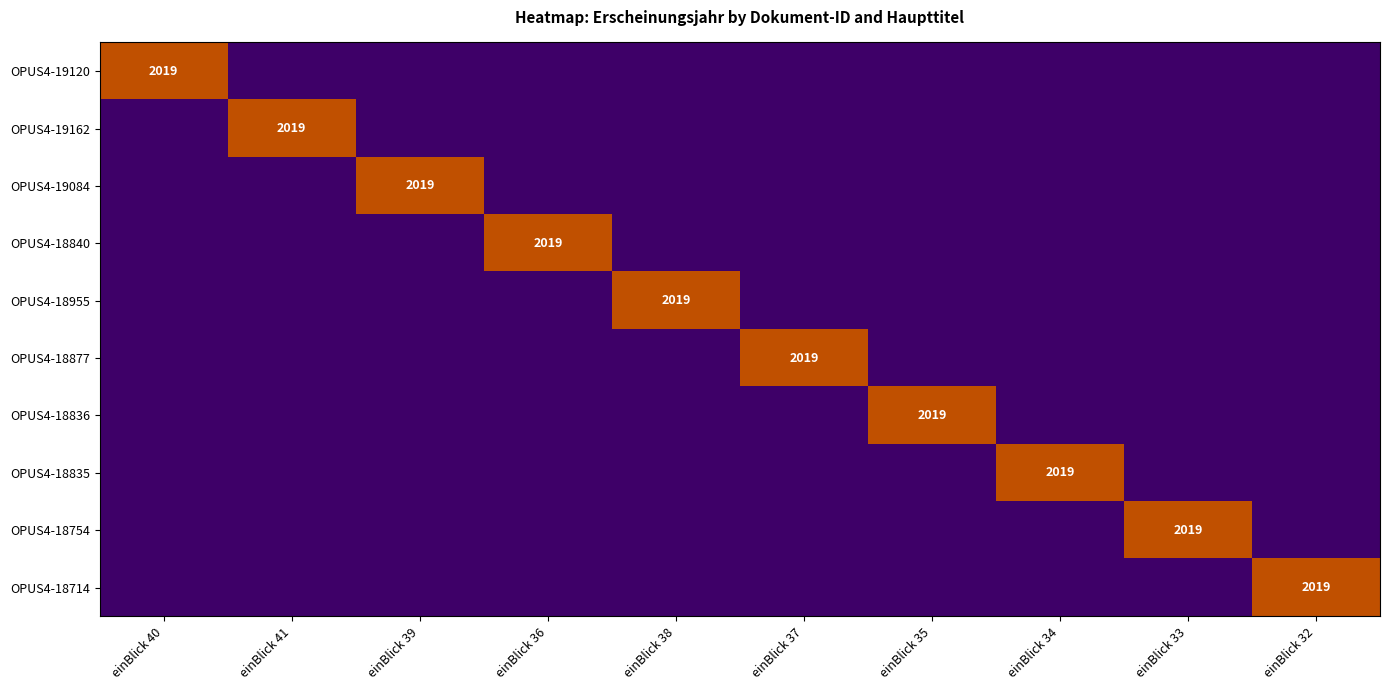

The value of OPUS4-18955 at einBlick 38 is 2725. True or false?

False